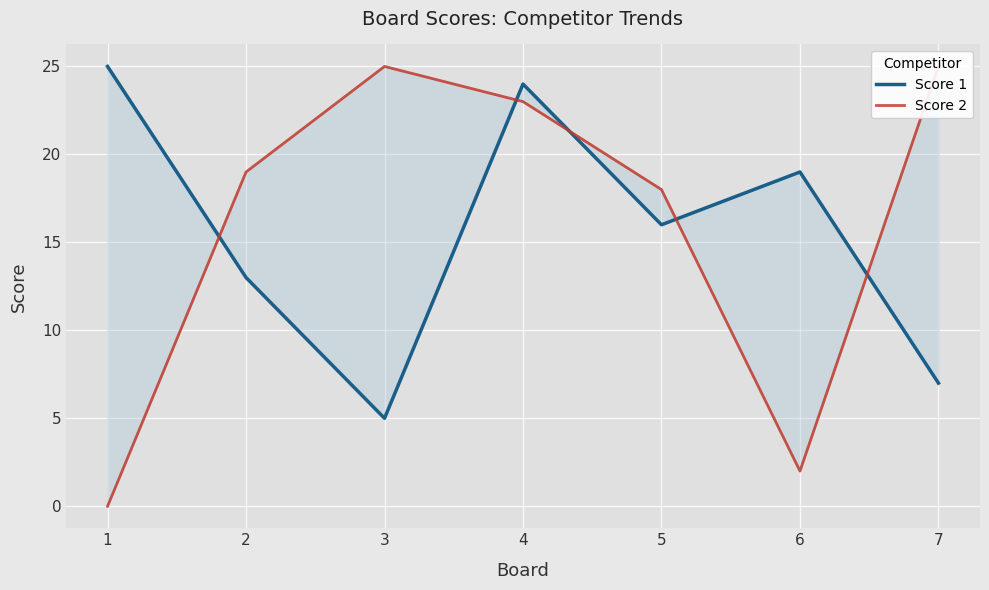

What is the average value of the Score 2 series?

16